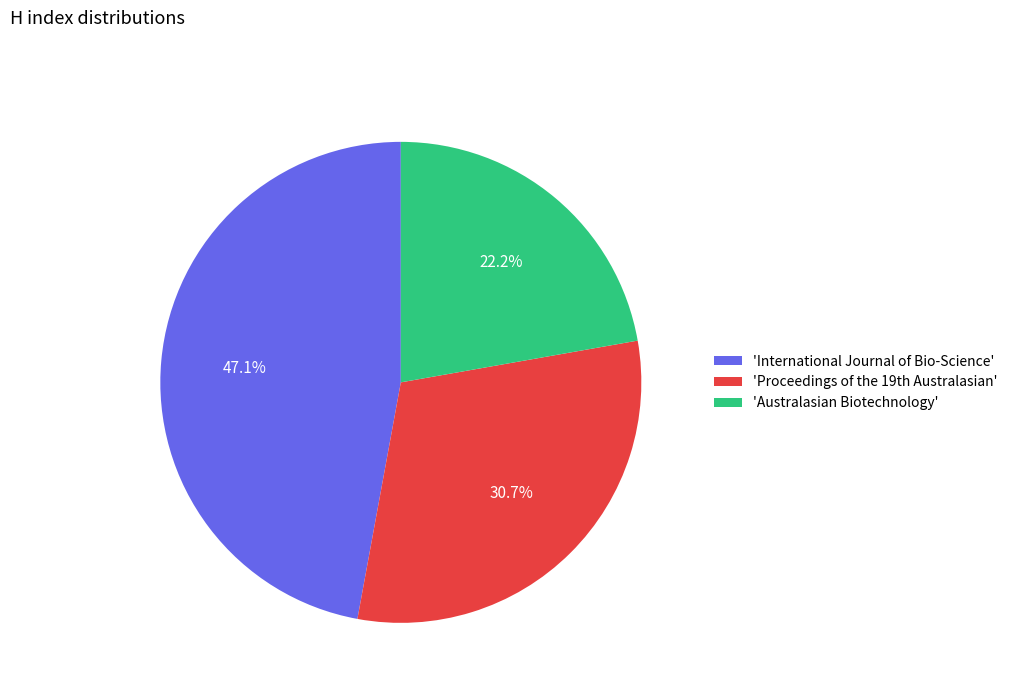

Rank the categories by value from lowest to highest.

'Australasian Biotechnology', 'Proceedings of the 19th Australasian', 'International Journal of Bio-Science'